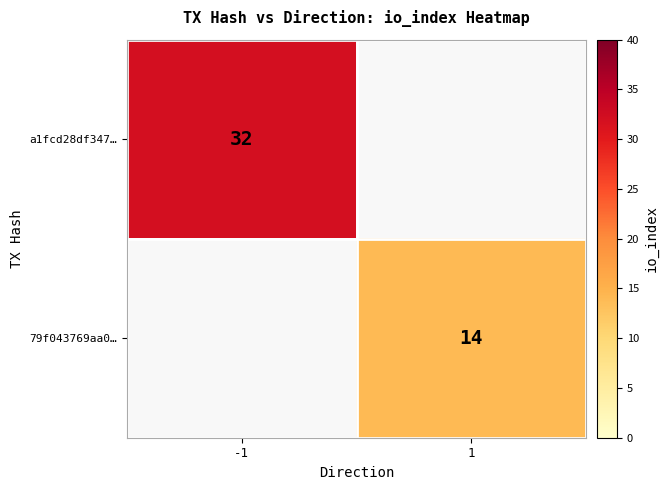

Is it true that a1fcd28df347… equals 17.9 at -1?

False